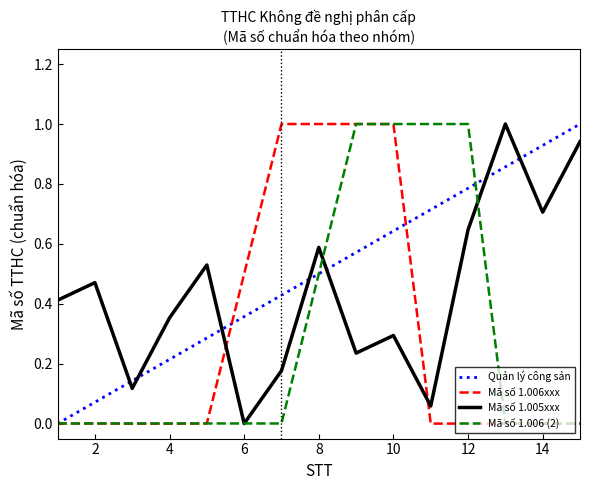

True or false: Mã số 1.005xxx and Quản lý công sản intersect in this chart.

True